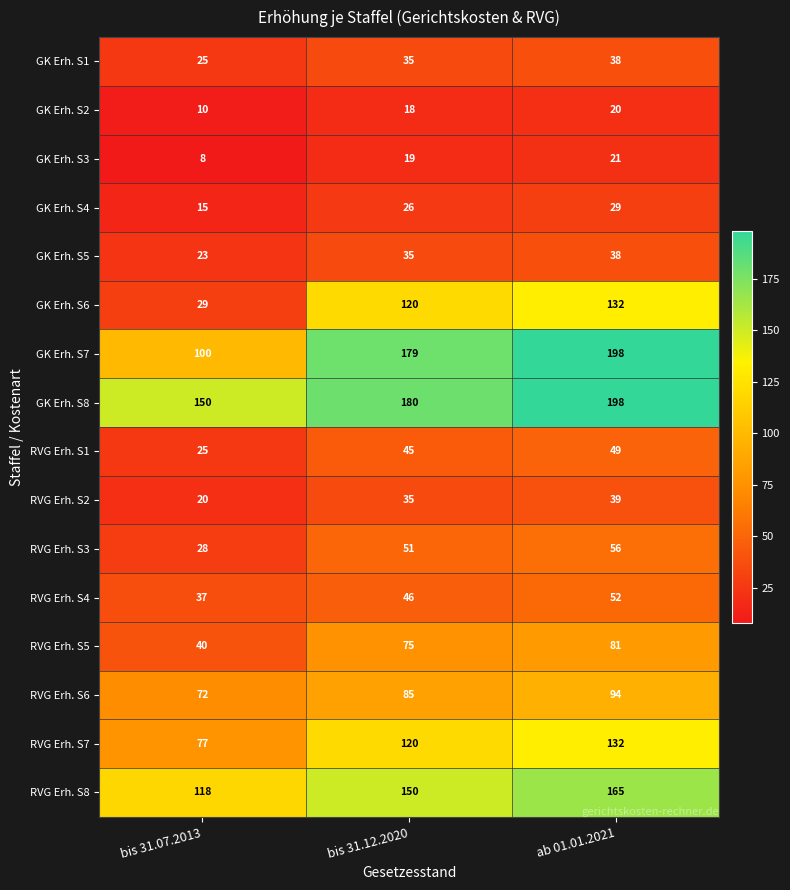

The RVG Erh. S1 series shows 39 at bis 31.07.2013. True or false?

False